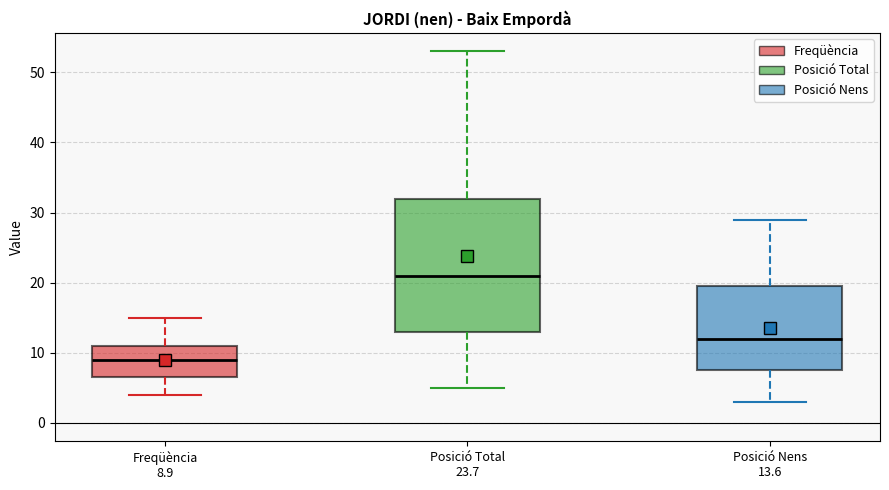

Reading left to right, transcribe this box plot: for each box, give where its median line is, the range the box spans, and where its two whiskers end, as read against the y-axis. The values are not printed on the chart, so give them approximately, as read against the axis.

Freqüència 8.9: median 9, box 7 to 11, whiskers 4 to 15
Posició Total 23.7: median 21, box 13 to 32, whiskers 5 to 53
Posició Nens 13.6: median 12, box 8 to 20, whiskers 3 to 29